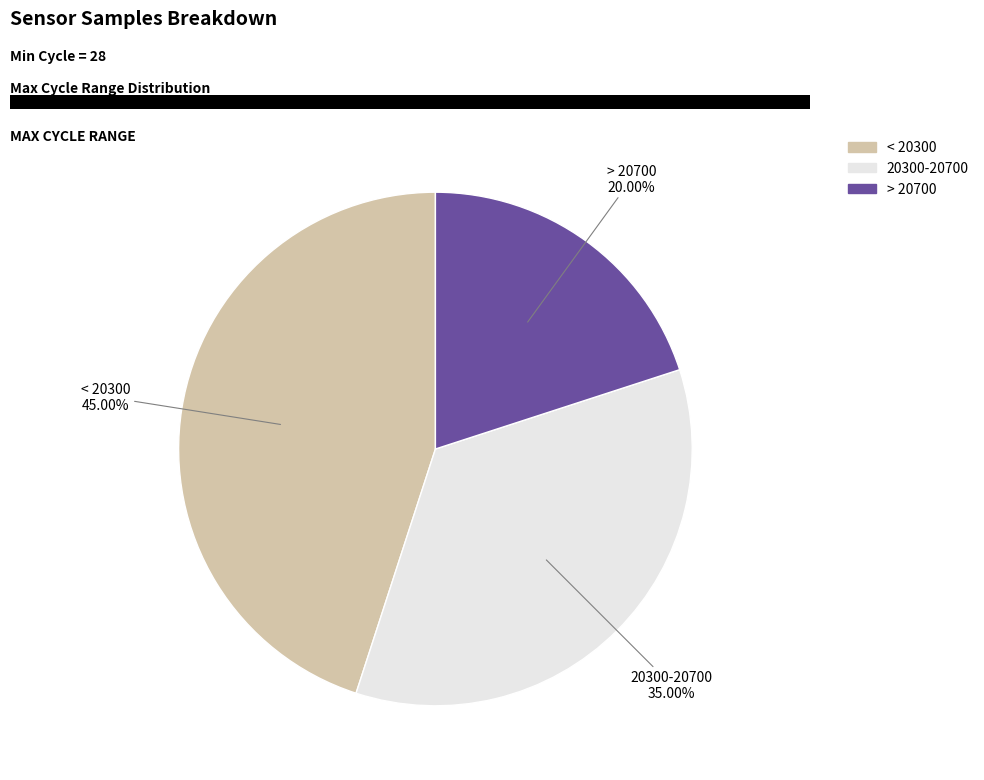

Does any single category account for the majority?

No